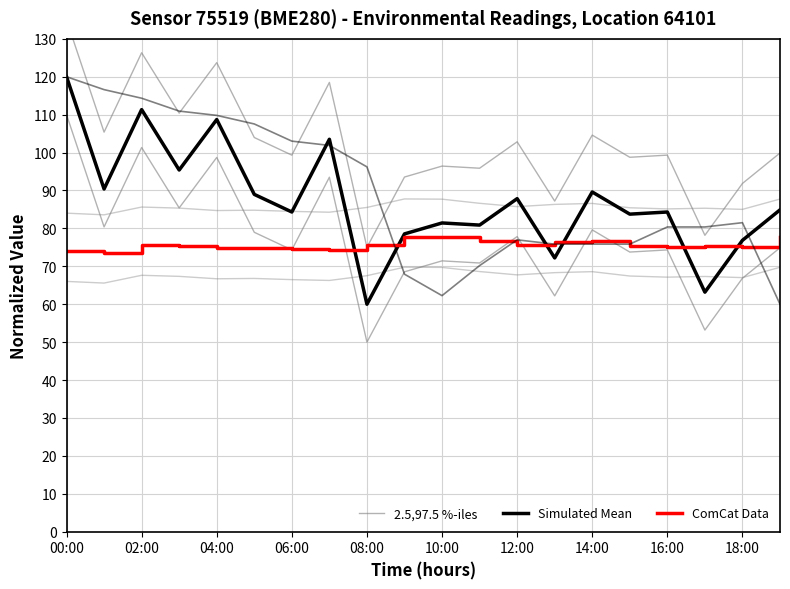

Rank the series by their average value, from highest to lowest.

2.5,97.5 %-iles, Simulated Mean, ComCat Data